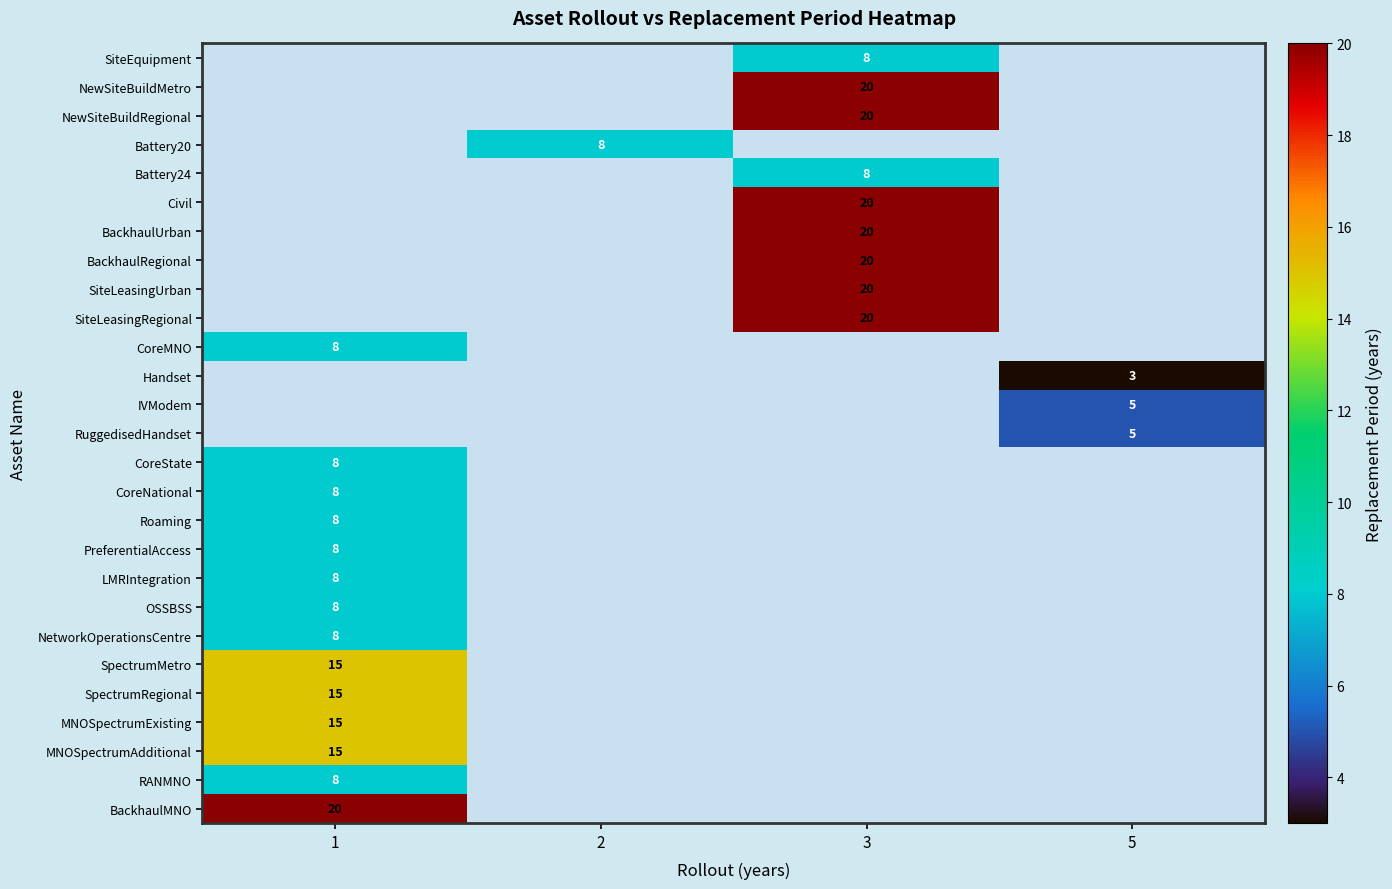

What is the smallest value displayed?

3.0